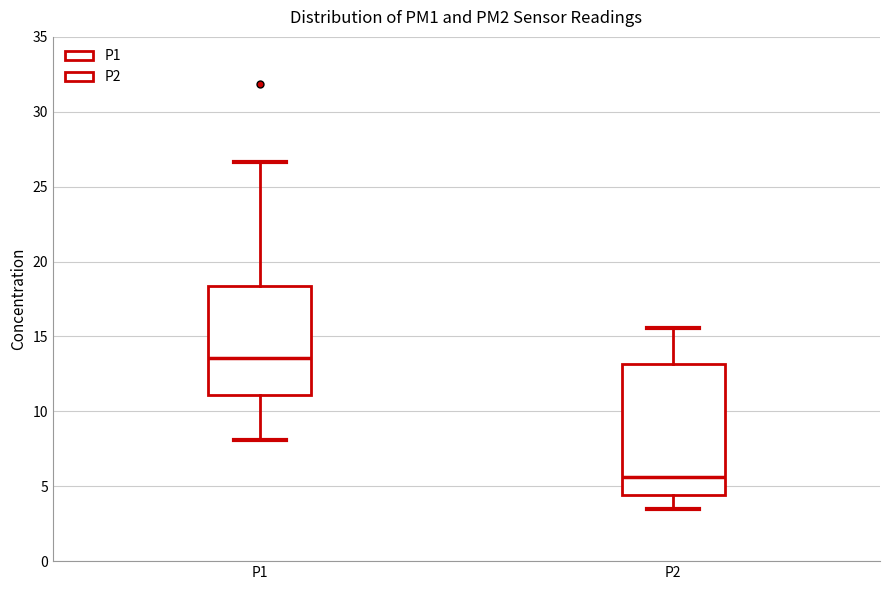

Where does the lower whisker of the box for P2 end on the y-axis? The values are not printed on the chart, so give them approximately, as read against the axis.

3.5